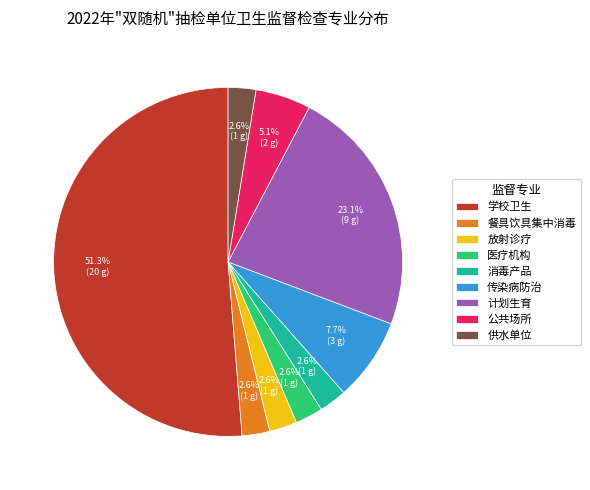

To the nearest percent, what is the average slice percentage?

11%